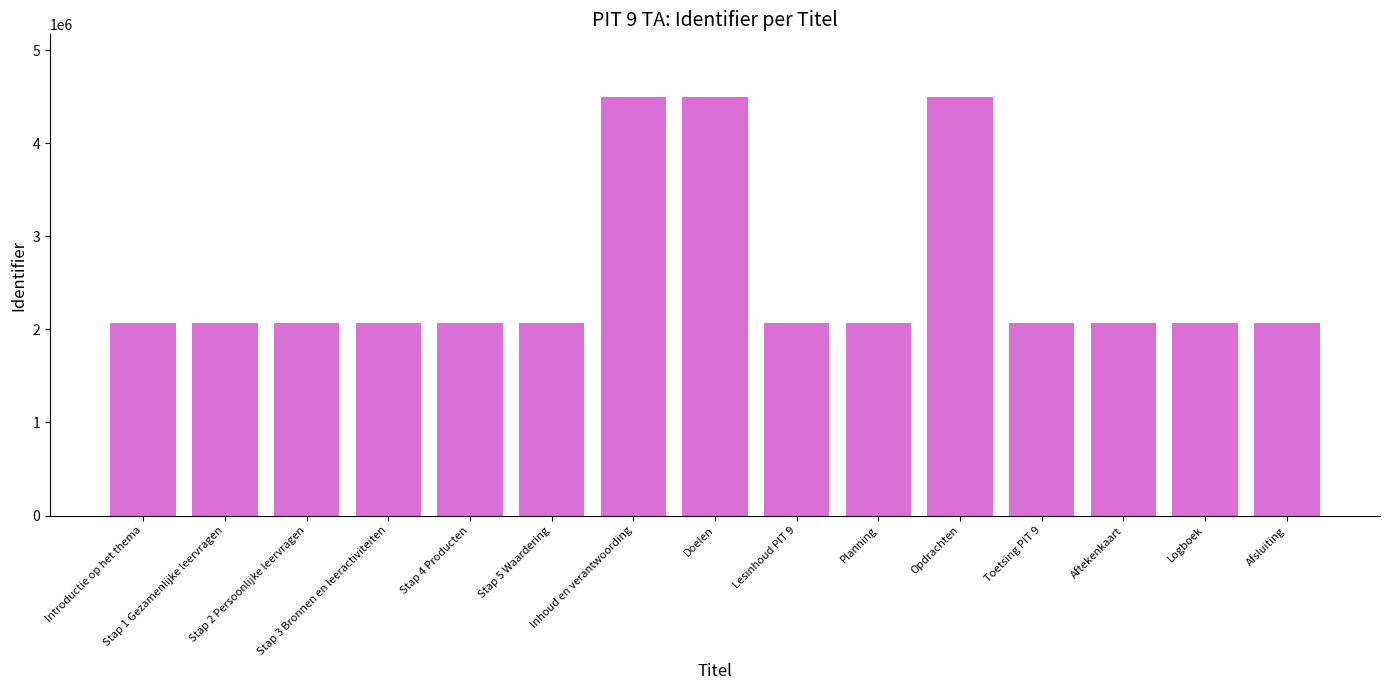

What is the smallest value displayed?

2066333